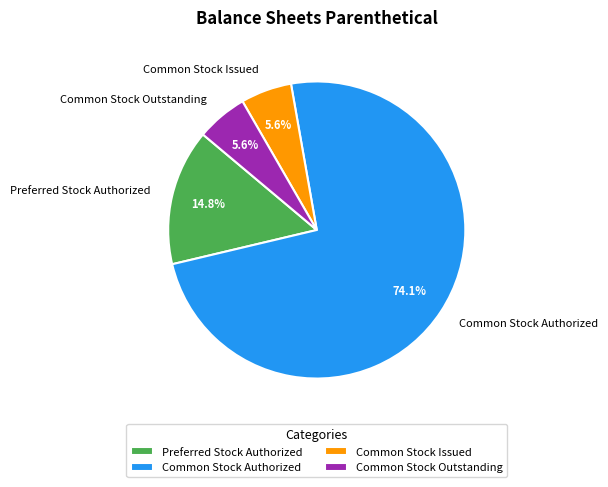

Which slice is the largest?

Common Stock Authorized